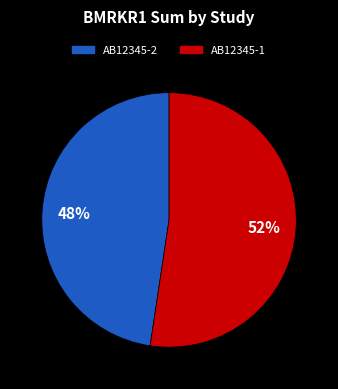

To the nearest percent, what is the average slice percentage?

50%